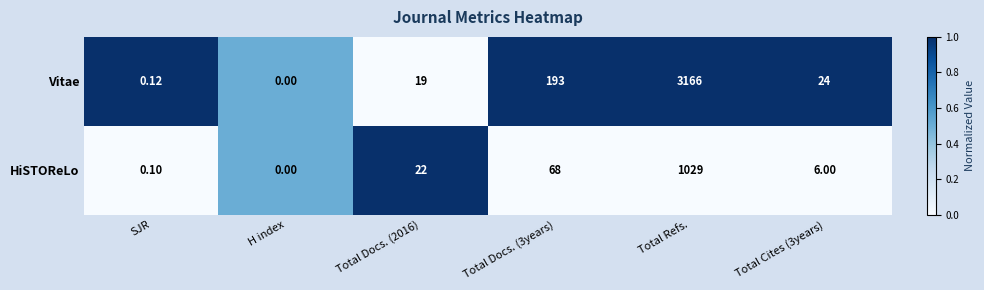

Is the value of Vitae at SJR greater than the value of HiSTOReLo at Total Docs. (2016)?

No